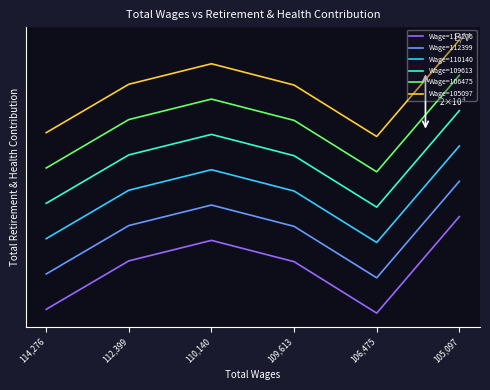

Which series has the largest total across all categories?

Wage=105097